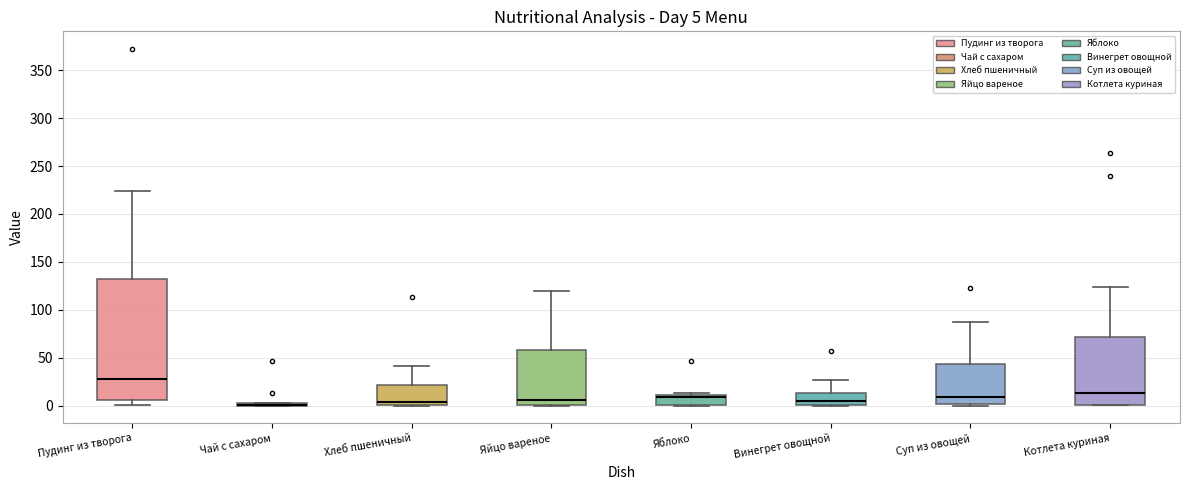

Comparing the boxes themselves (not the whiskers), which one is the tallest?

Пудинг из творога